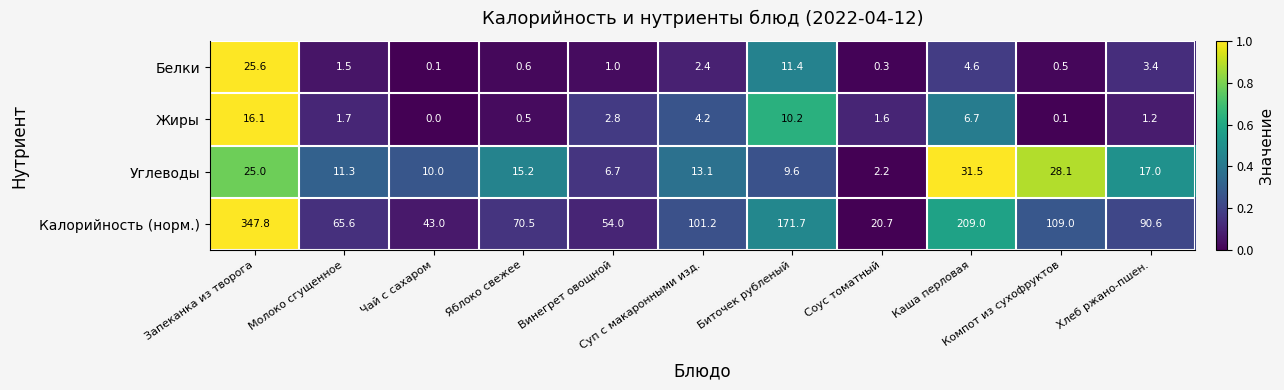

Which series has the largest total across all categories?

Калорийность (норм.)